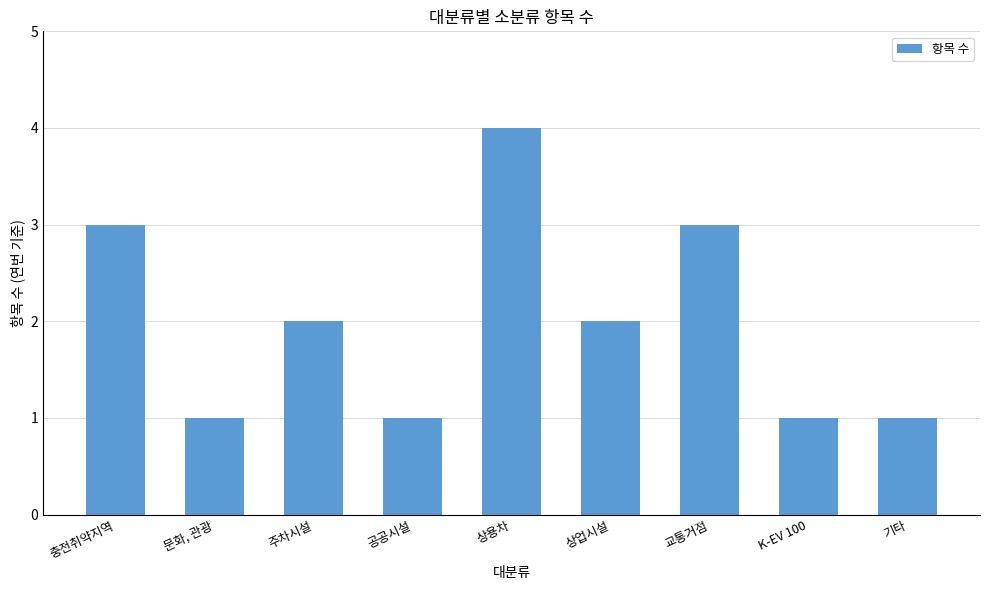

What is the difference between the maximum and minimum values?

3